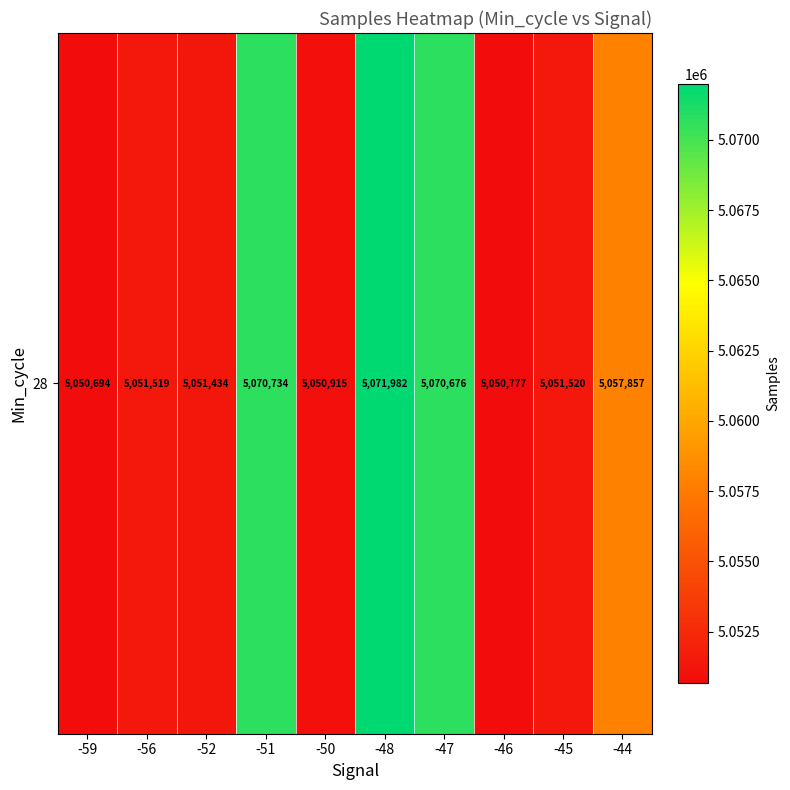

Reading left to right, what are all the values shown in this chart?

5050694	5051519	5051434	5070734	5050915	5071982	5070676	5050777	5051520	5057857